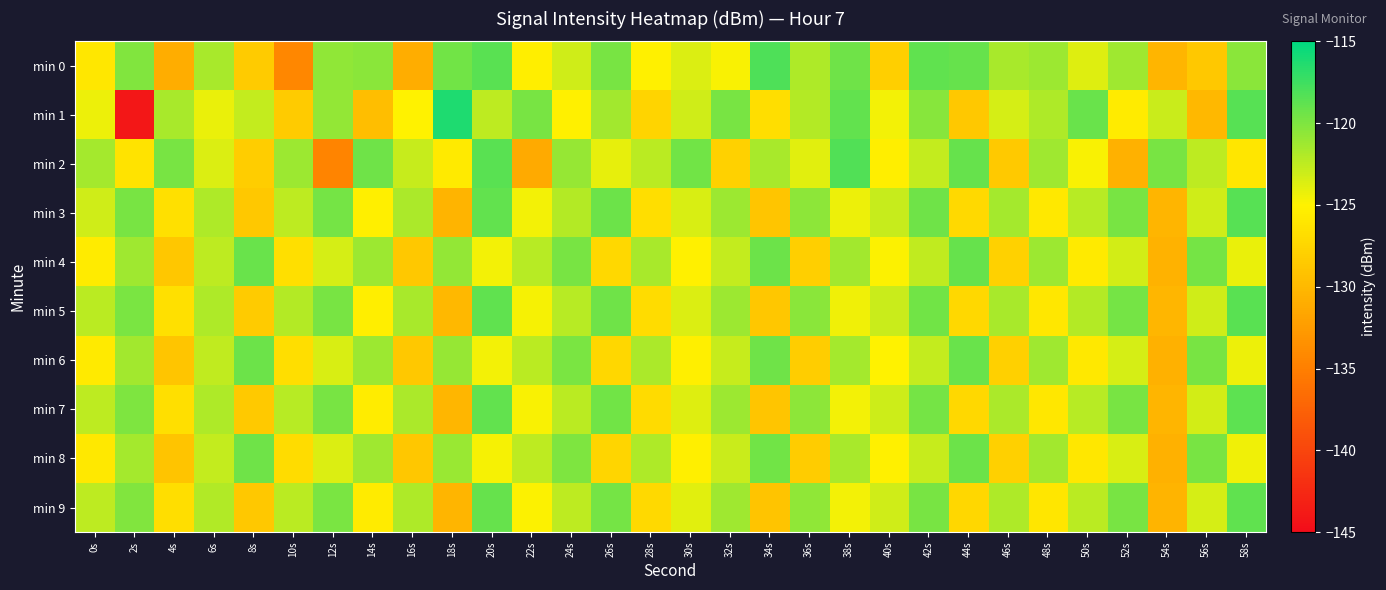

What is the minimum value shown in the chart?

-144.0